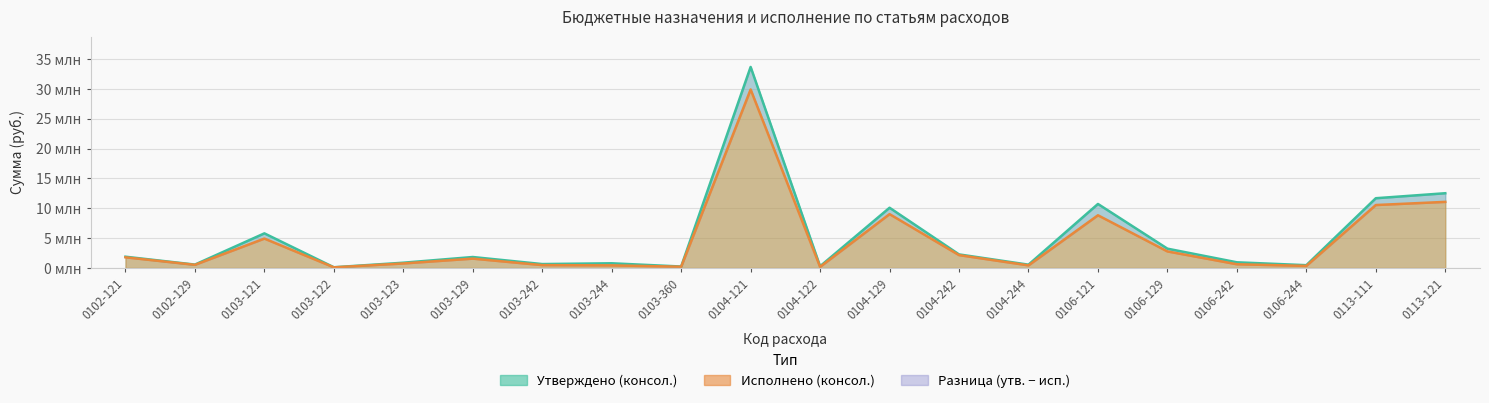

What is the label of the 9th point from the right?

0104-129